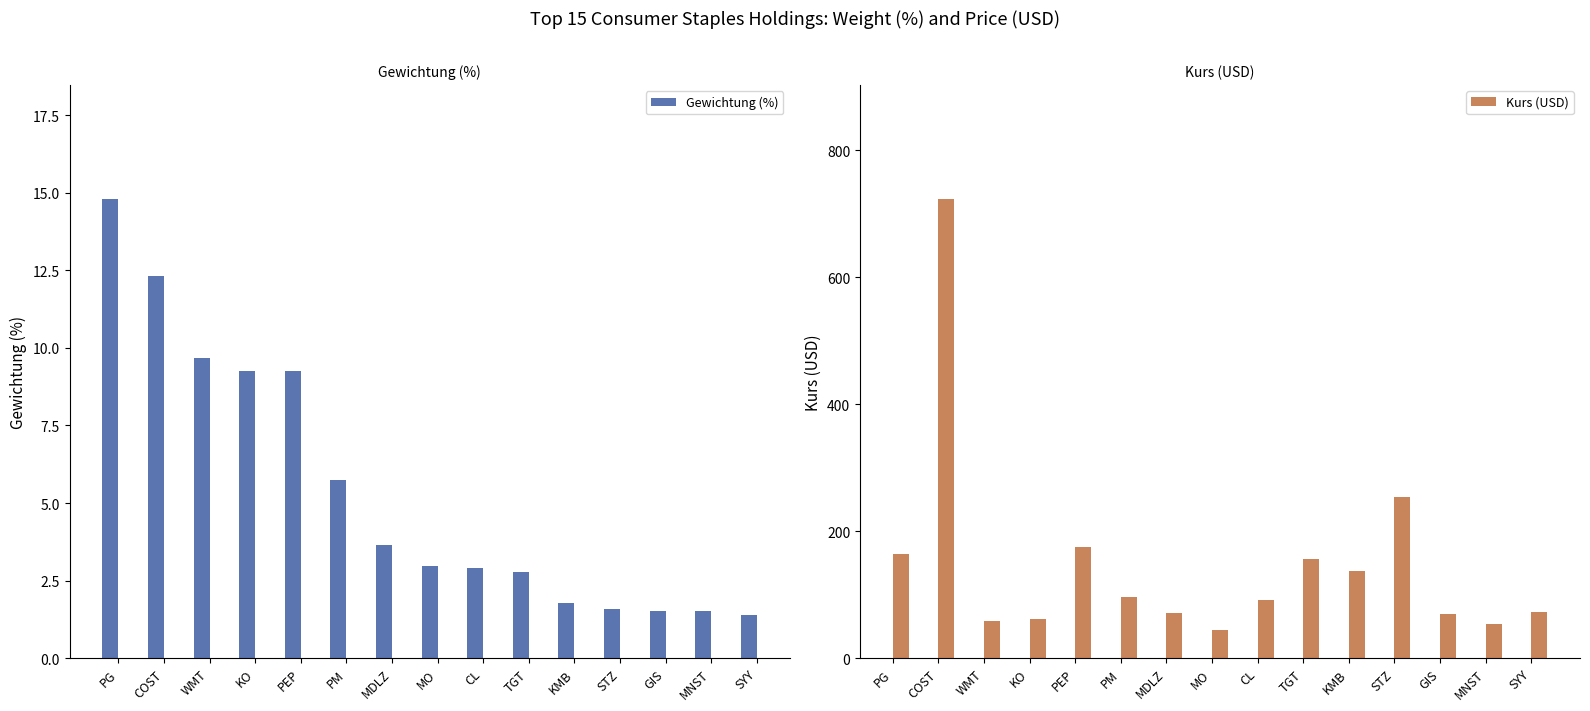

Reading left to right, transcribe all the data shown in this chart.

Gewichtung (%): 14.8	12.3	9.7	9.3	9.3	5.7	3.7	3.0	2.9	2.8	1.8	1.6	1.5	1.5	1.4
Kurs (USD): 163.4	722.2	58.9	61.9	175.2	96.0	70.7	43.8	91.9	156.4	136.5	253.9	70.0	53.5	73.0